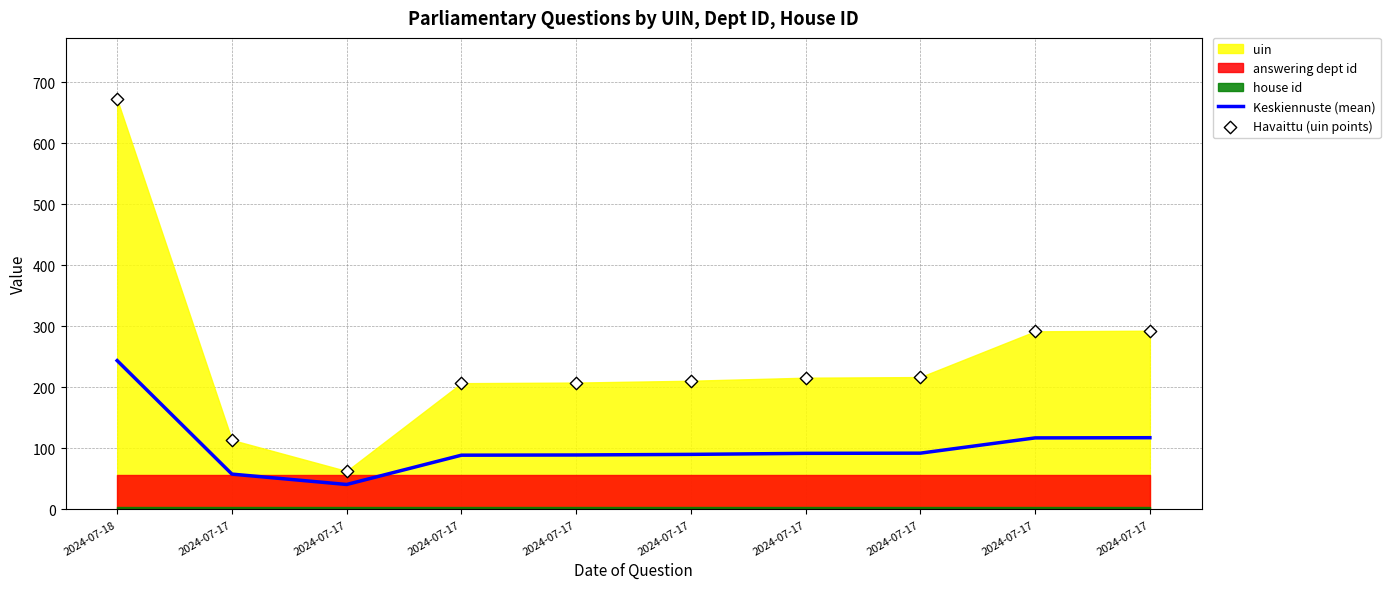

Is the value of Keskiennuste (mean) at 2024-07-17 greater than the value of Havaittu (uin points) at 2024-07-17?

No